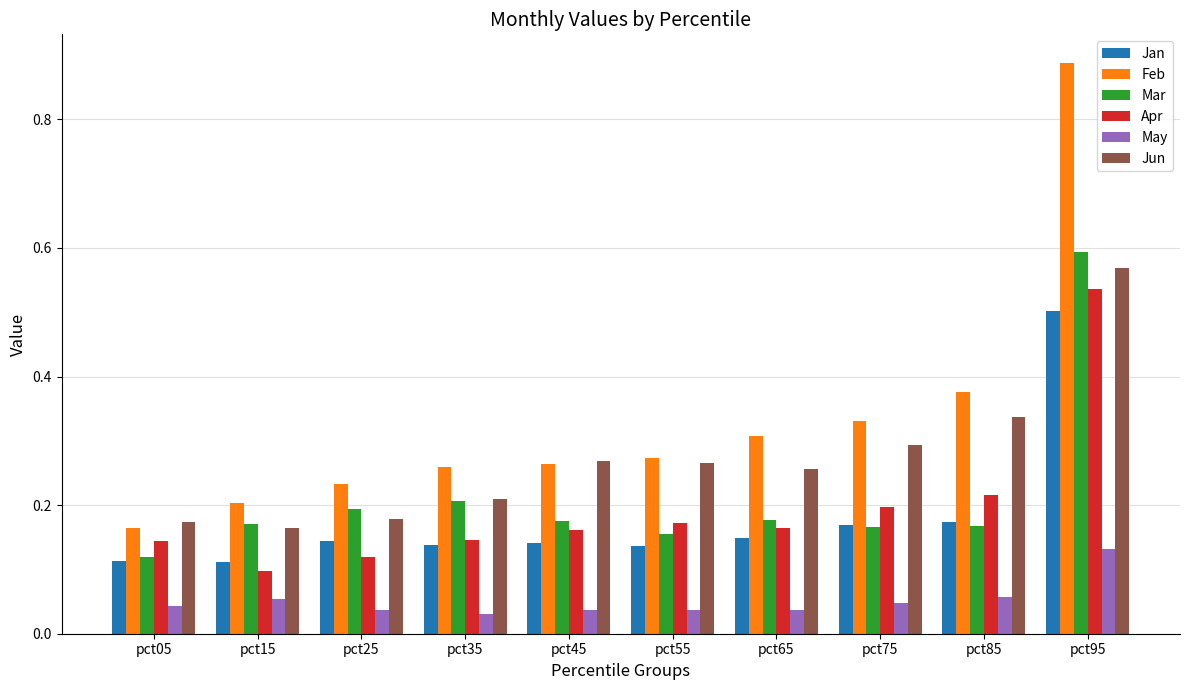

What is the sum of all Jan values?

1.8